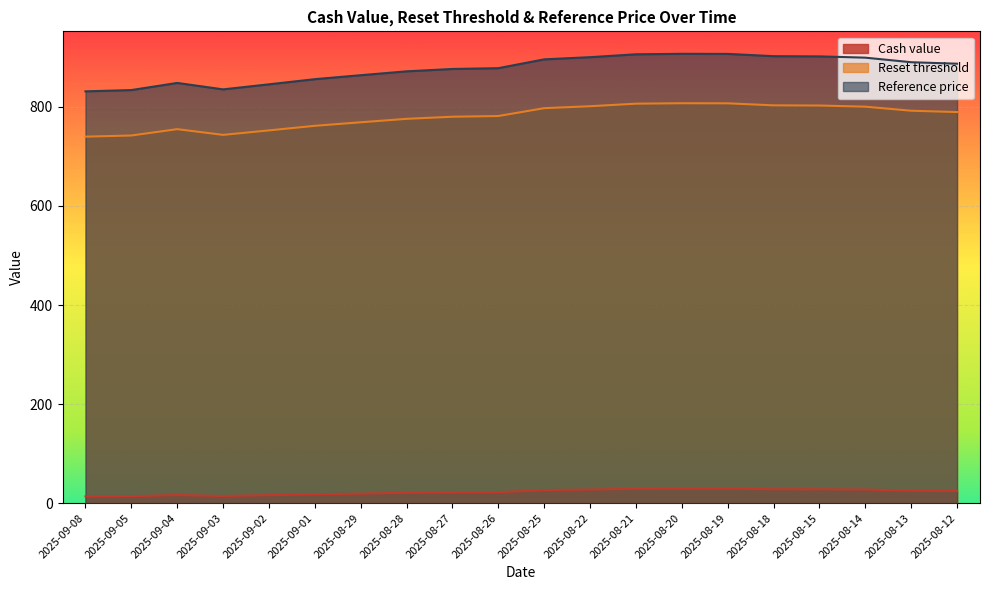

Is it true that Cash value equals 24.7 at 2025-08-12?

True